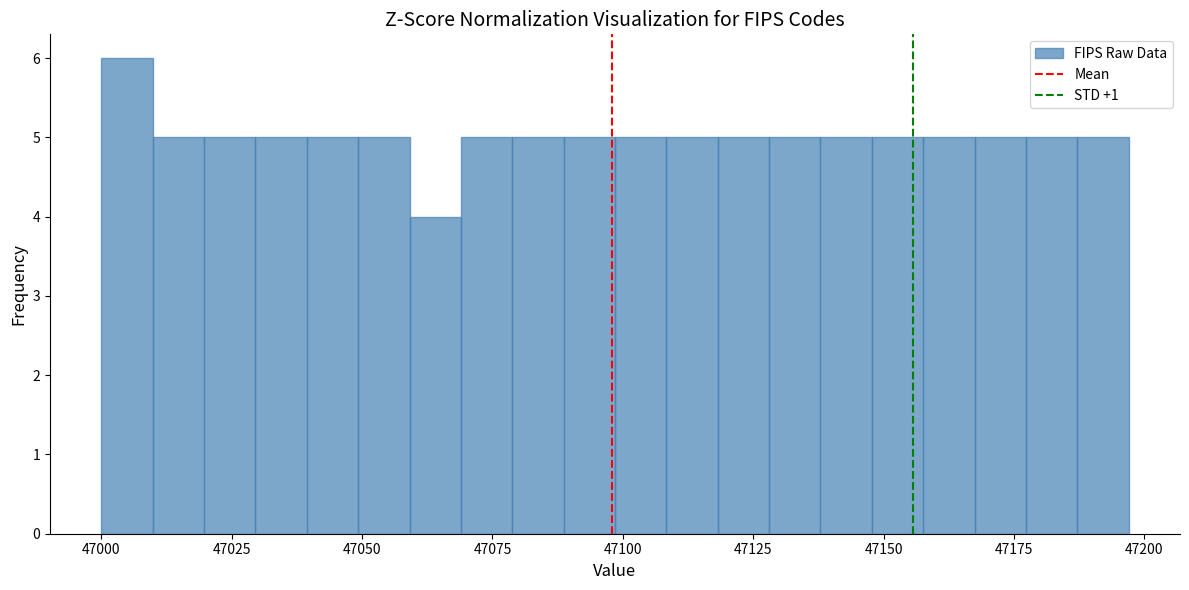

Read against the x-axis, roughly where is the centre of the tallest bar?

47005